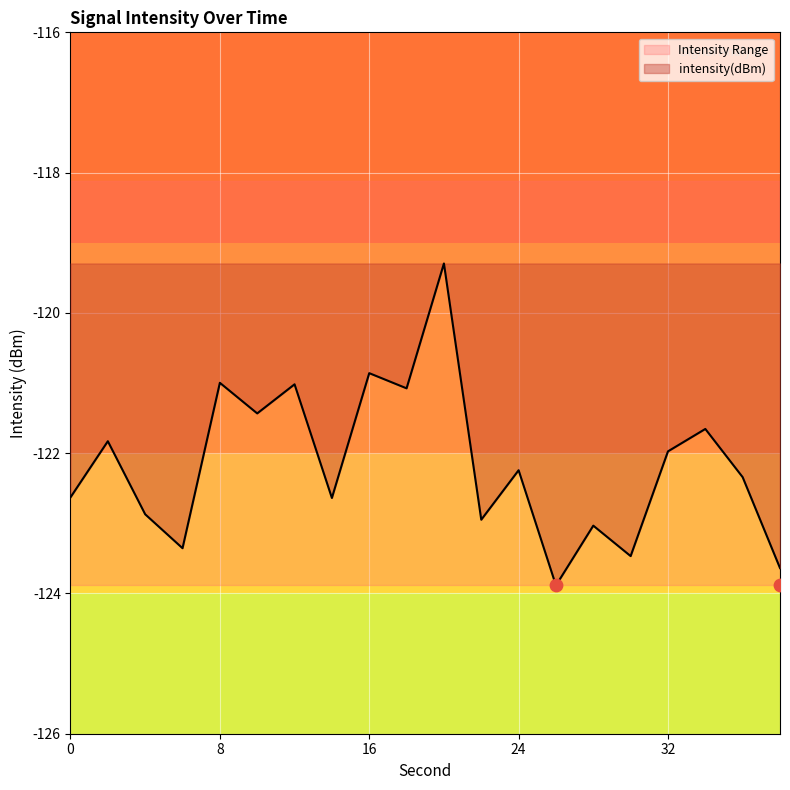

At how many categories does at least one series exceed -123?

20